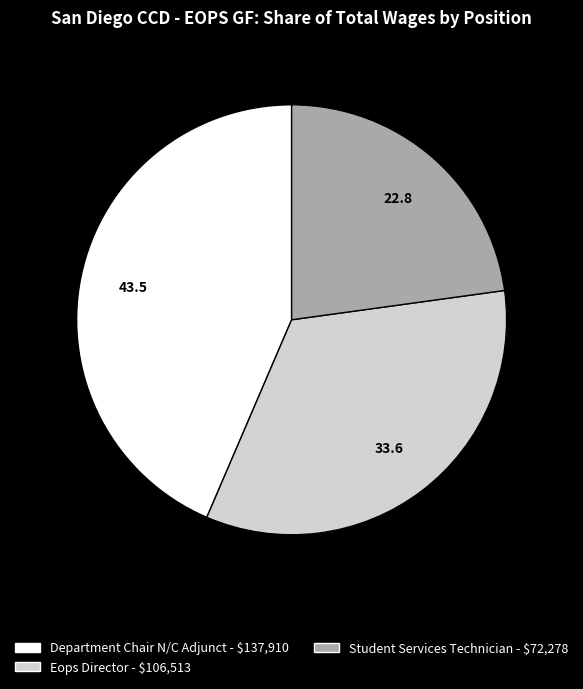

Which slice is the largest?

Department Chair N/C Adjunct